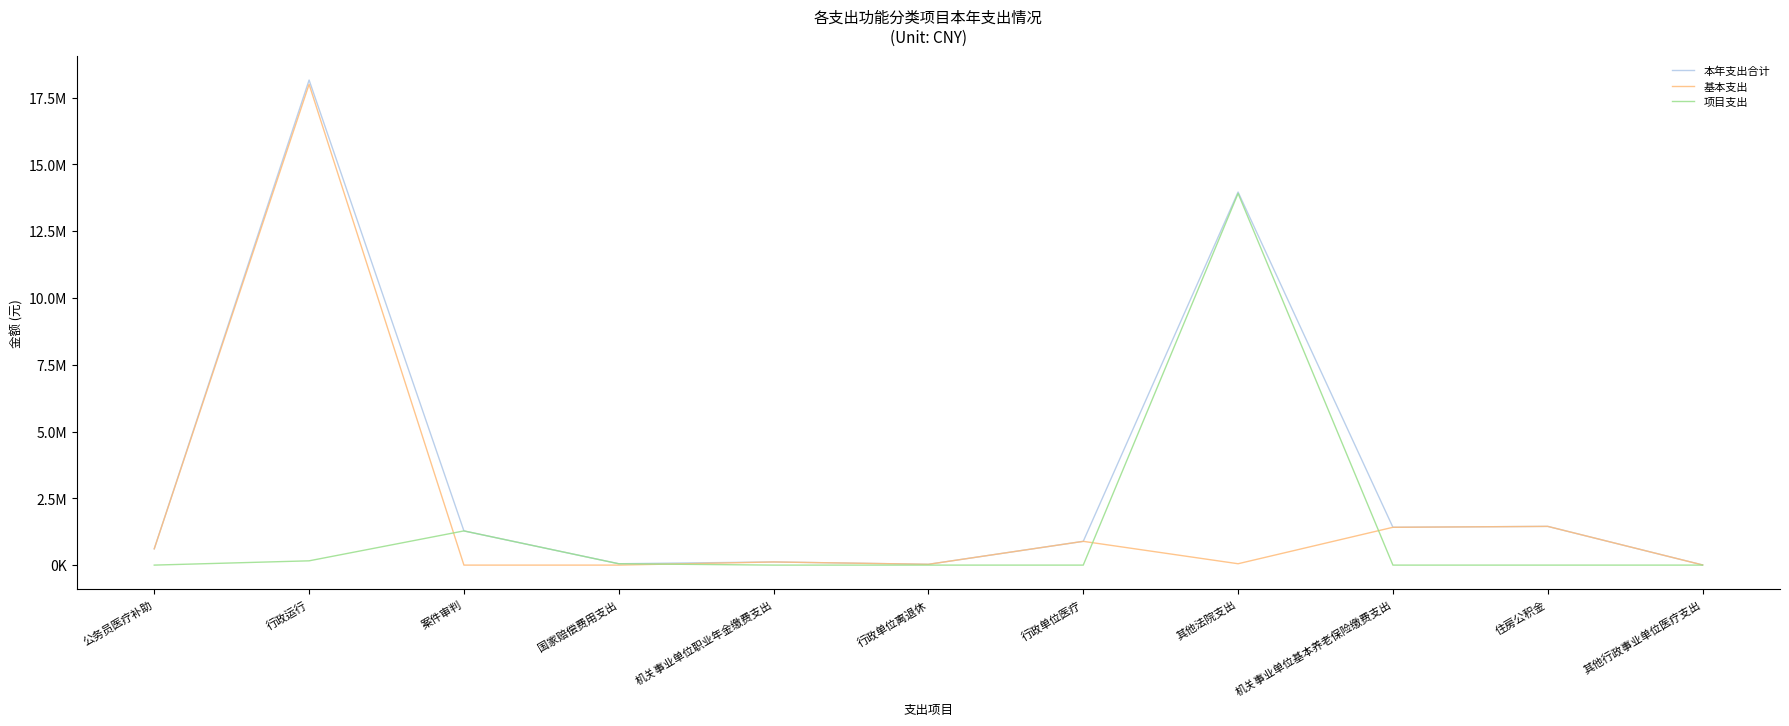

What are all the series names shown in the legend?

本年支出合计, 基本支出, 项目支出